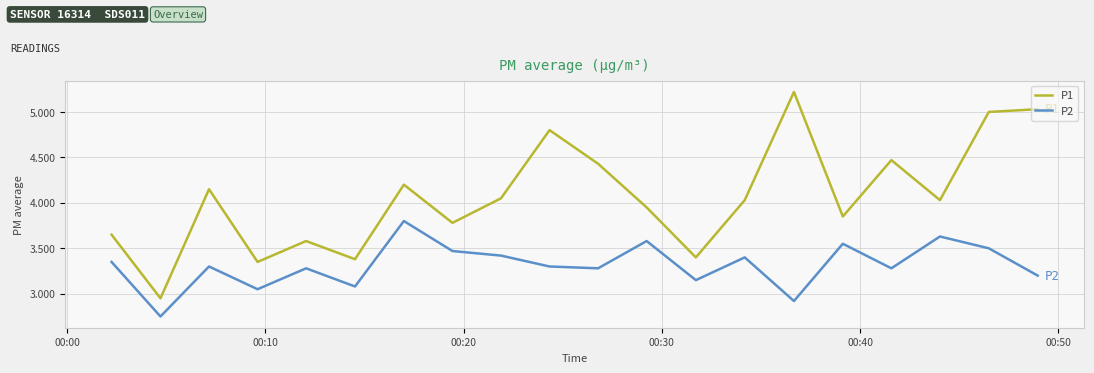

List the series in order of their overall mean, lowest first.

P2, P1